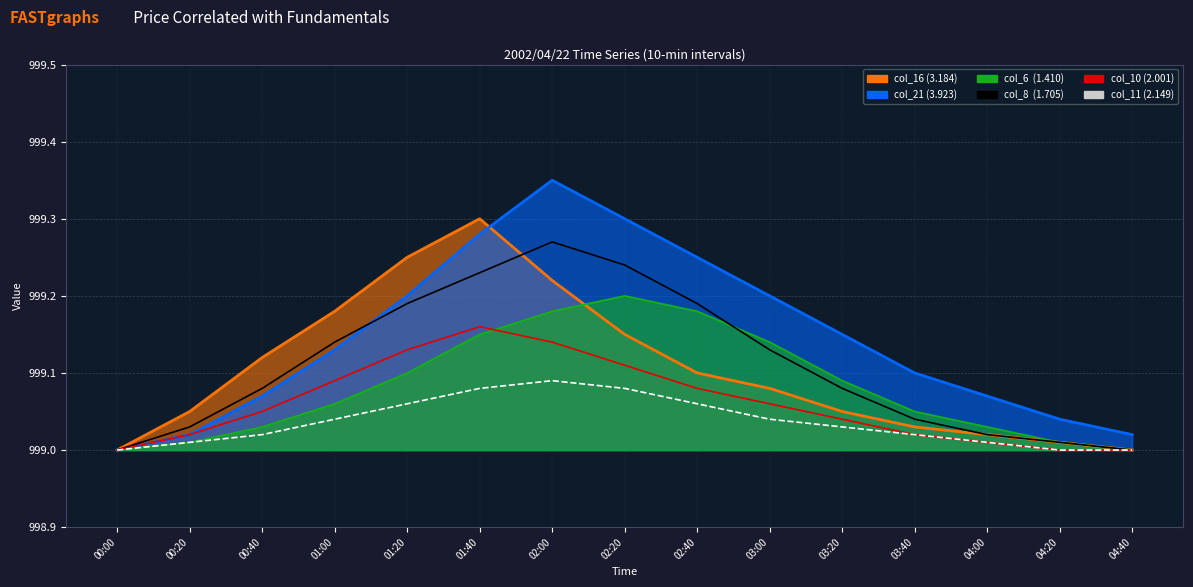

What is the label of the 13th point from the left?

04:00